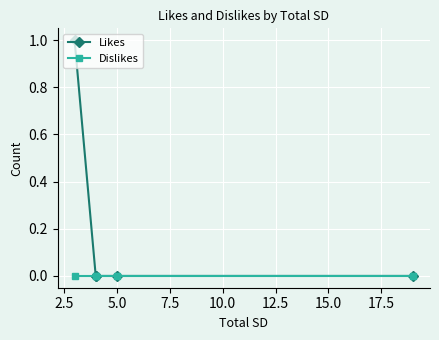

What are all the series names shown in the legend?

Likes, Dislikes